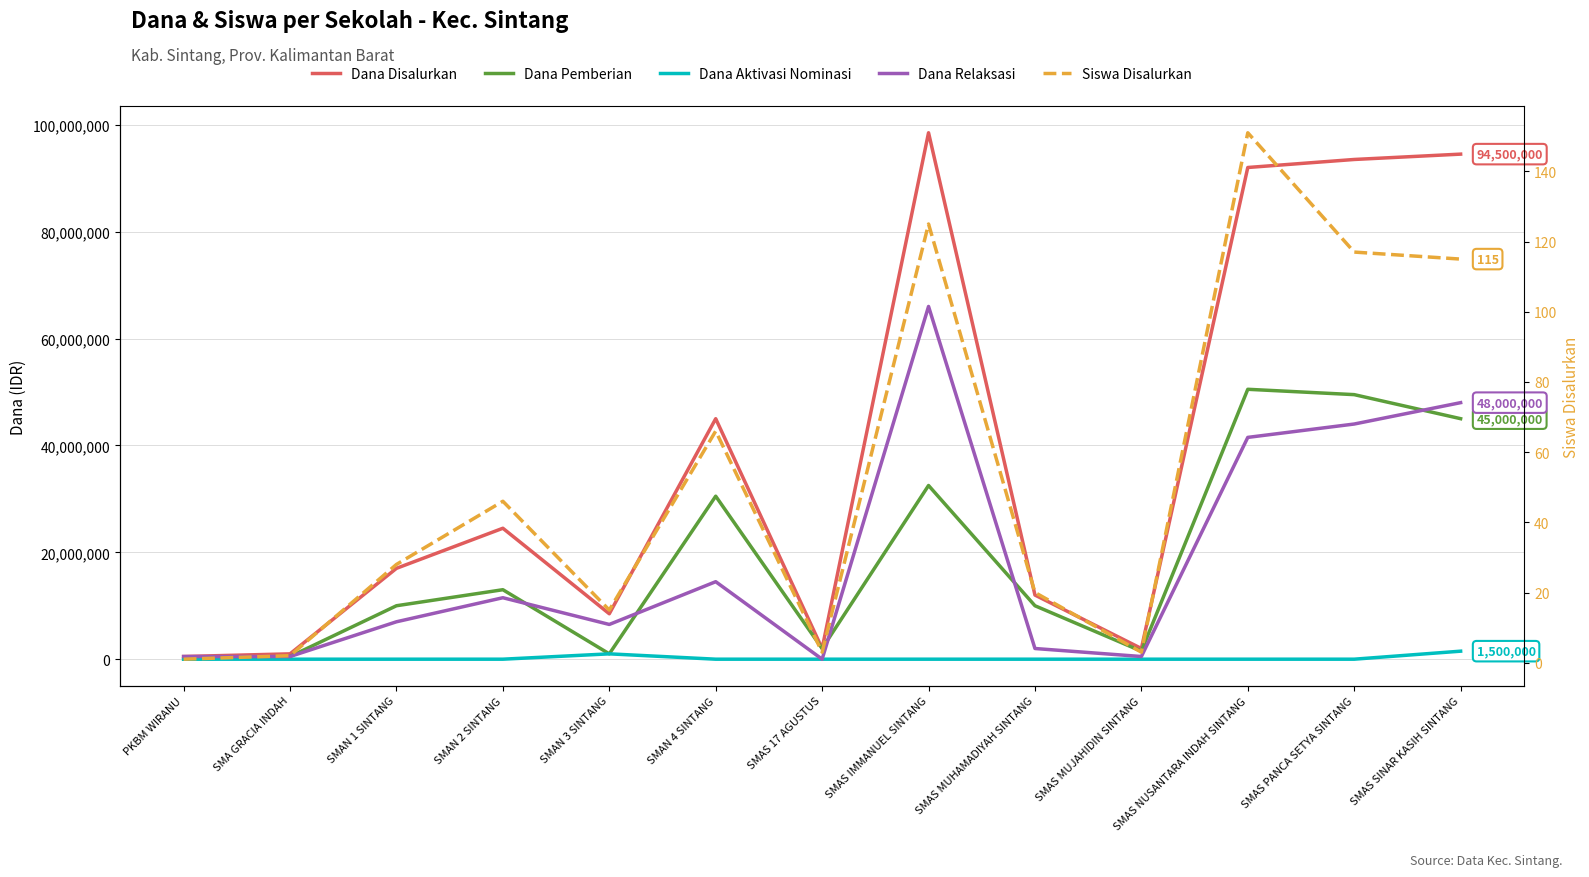

The value of Dana Aktivasi Nominasi at SMAN 4 SINTANG is 0. True or false?

True